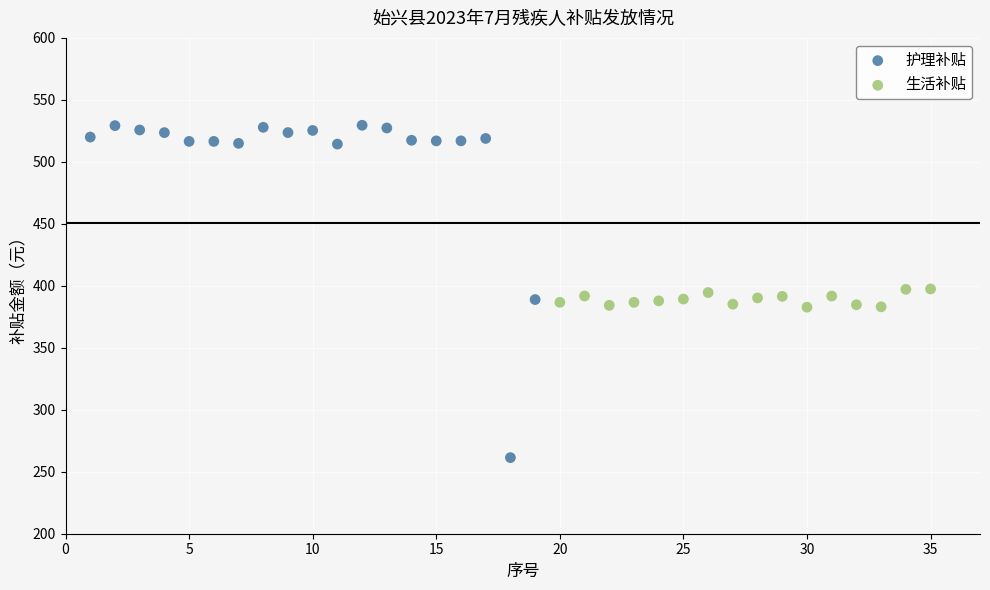

Which series reaches the maximum Y coordinate?

护理补贴